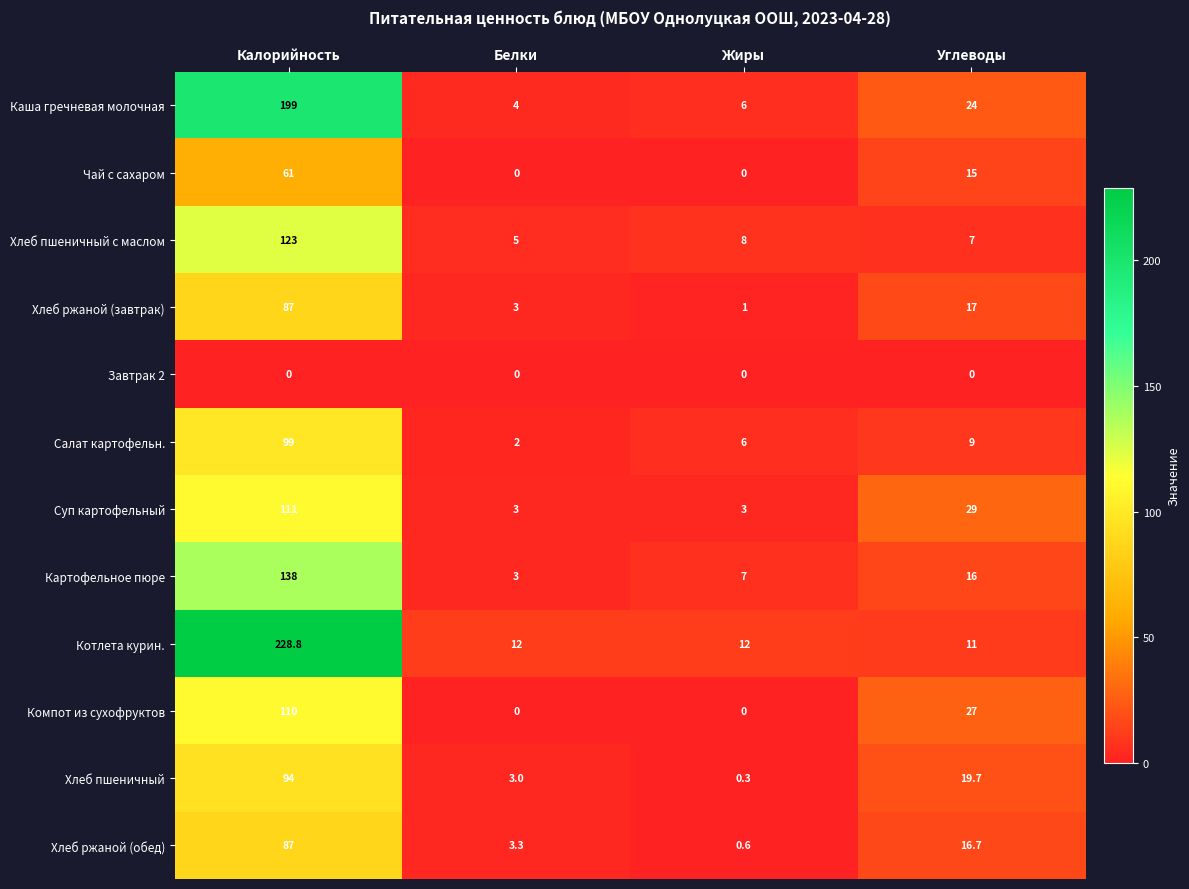

Rank the categories by Каша гречневая молочная value from highest to lowest.

Калорийность, Углеводы, Жиры, Белки